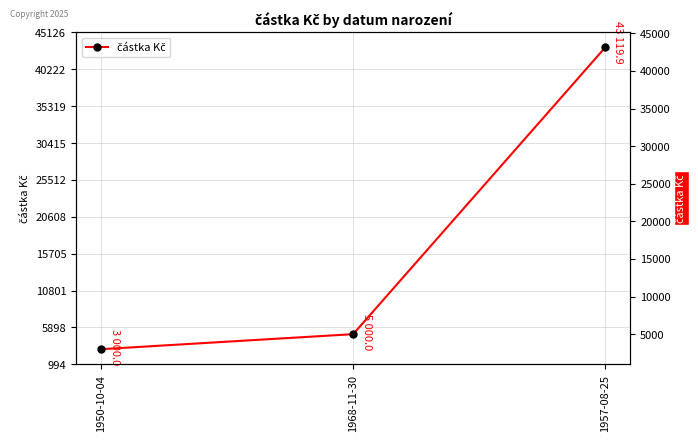

What is the difference between the maximum and minimum values?

40119.9